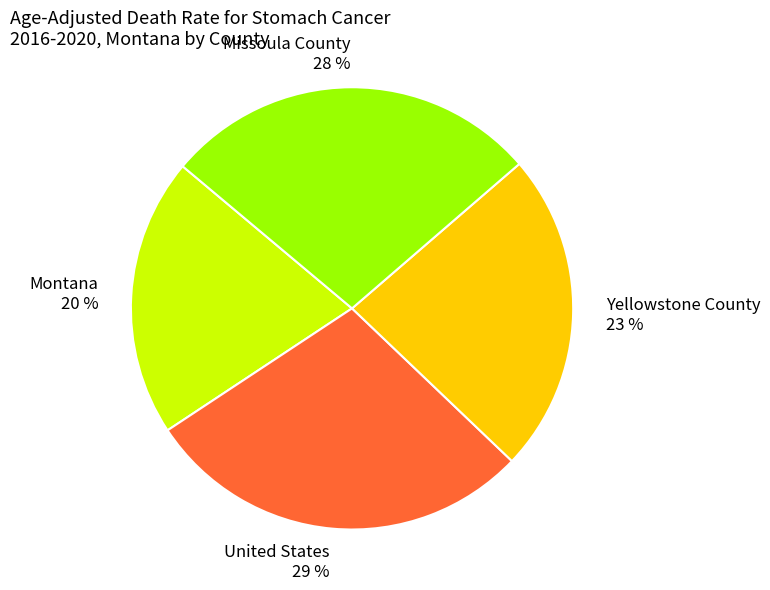

How many segments does this pie chart have?

4